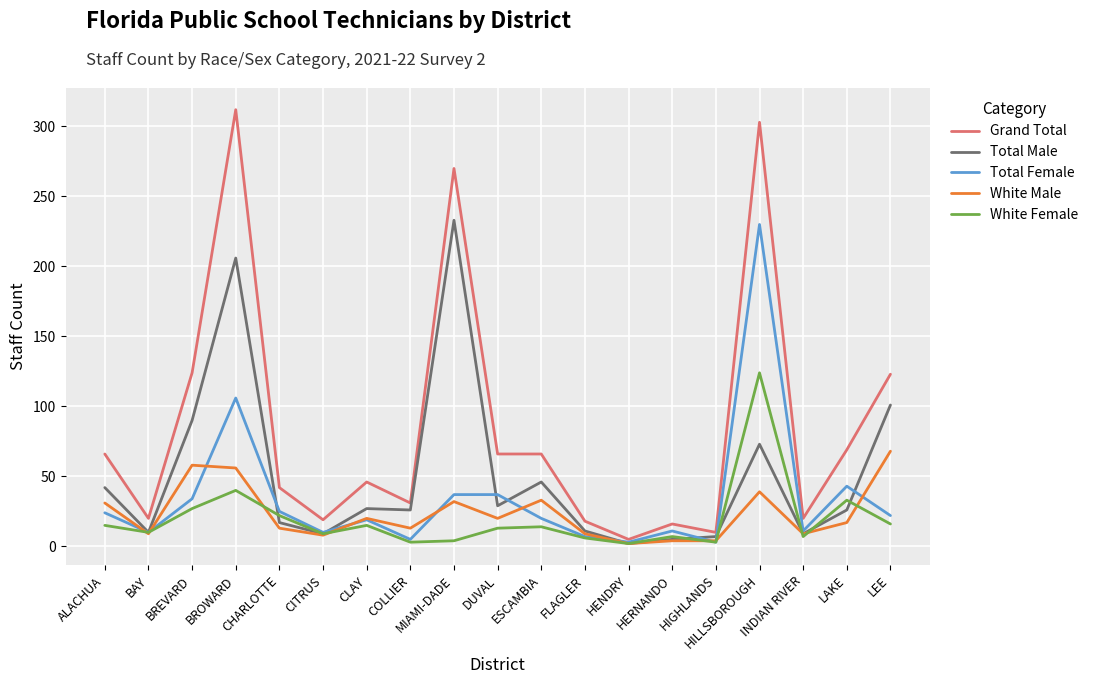

Which series has the largest range (max minus min)?

Grand Total